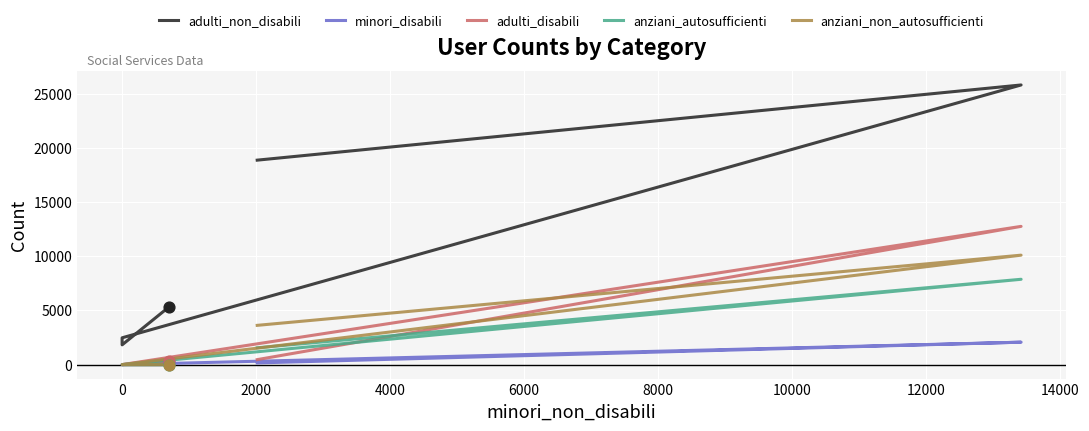

At how many categories does at least one series exceed 19387?

1